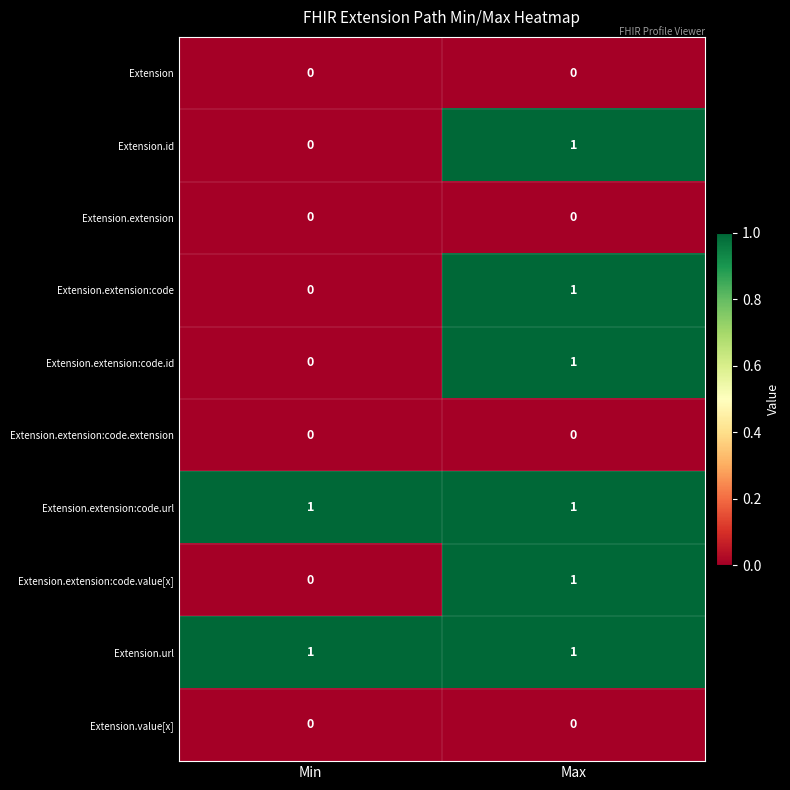

The Extension.id series shows 0 at Min. True or false?

True